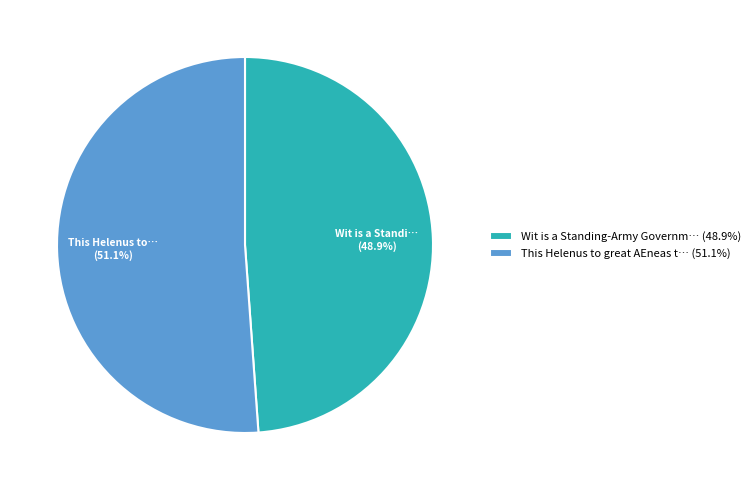

Which category has the smallest portion of the pie?

Wit is a Standing-Army Governm… (48.9%)